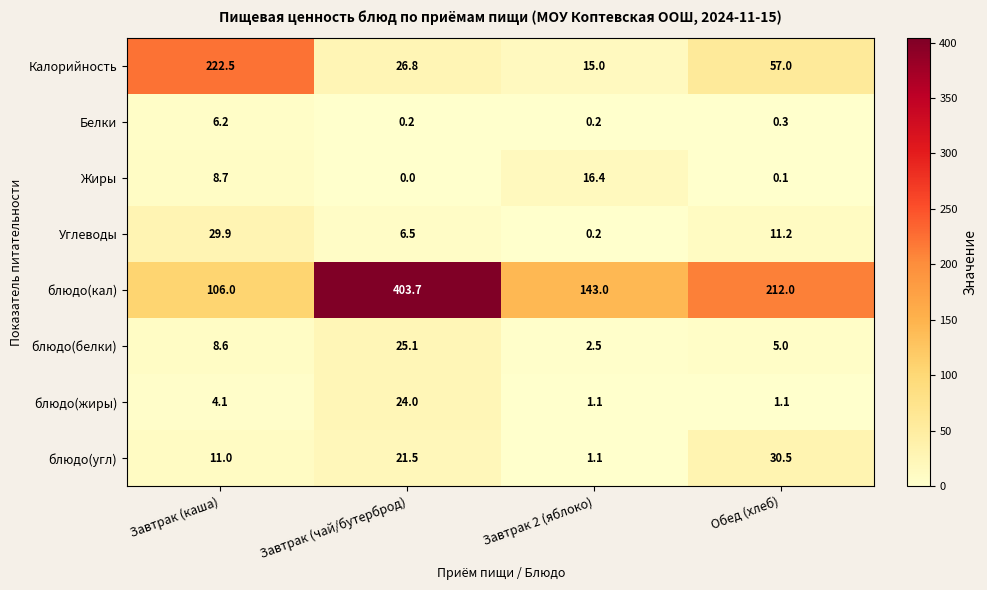

Is it true that Белки equals 6.2 at Завтрак (каша)?

True